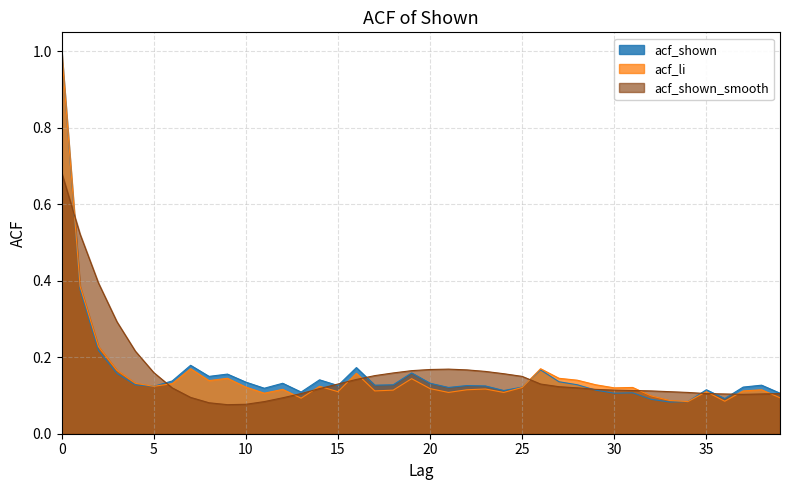

Reading left to right, transcribe all the data shown in this chart.

acf_shown: 1.0	0.4	0.2	0.2	0.1	0.1	0.1	0.2	0.1	0.2	0.1	0.1	0.1	0.1	0.1	0.1	0.2	0.1	0.1	0.2	0.1	0.1	0.1	0.1	0.1	0.1	0.2	0.1	0.1	0.1	0.1	0.1	0.1	0.1	0.1	0.1	0.1	0.1	0.1	0.1
acf_li: 1.0	0.4	0.2	0.2	0.1	0.1	0.1	0.2	0.1	0.1	0.1	0.1	0.1	0.1	0.1	0.1	0.2	0.1	0.1	0.1	0.1	0.1	0.1	0.1	0.1	0.1	0.2	0.1	0.1	0.1	0.1	0.1	0.1	0.1	0.1	0.1	0.1	0.1	0.1	0.1
acf_shown_smooth: 0.7	0.5	0.4	0.3	0.2	0.2	0.1	0.1	0.1	0.1	0.1	0.1	0.1	0.1	0.1	0.1	0.1	0.2	0.2	0.2	0.2	0.2	0.2	0.2	0.2	0.1	0.1	0.1	0.1	0.1	0.1	0.1	0.1	0.1	0.1	0.1	0.1	0.1	0.1	0.1